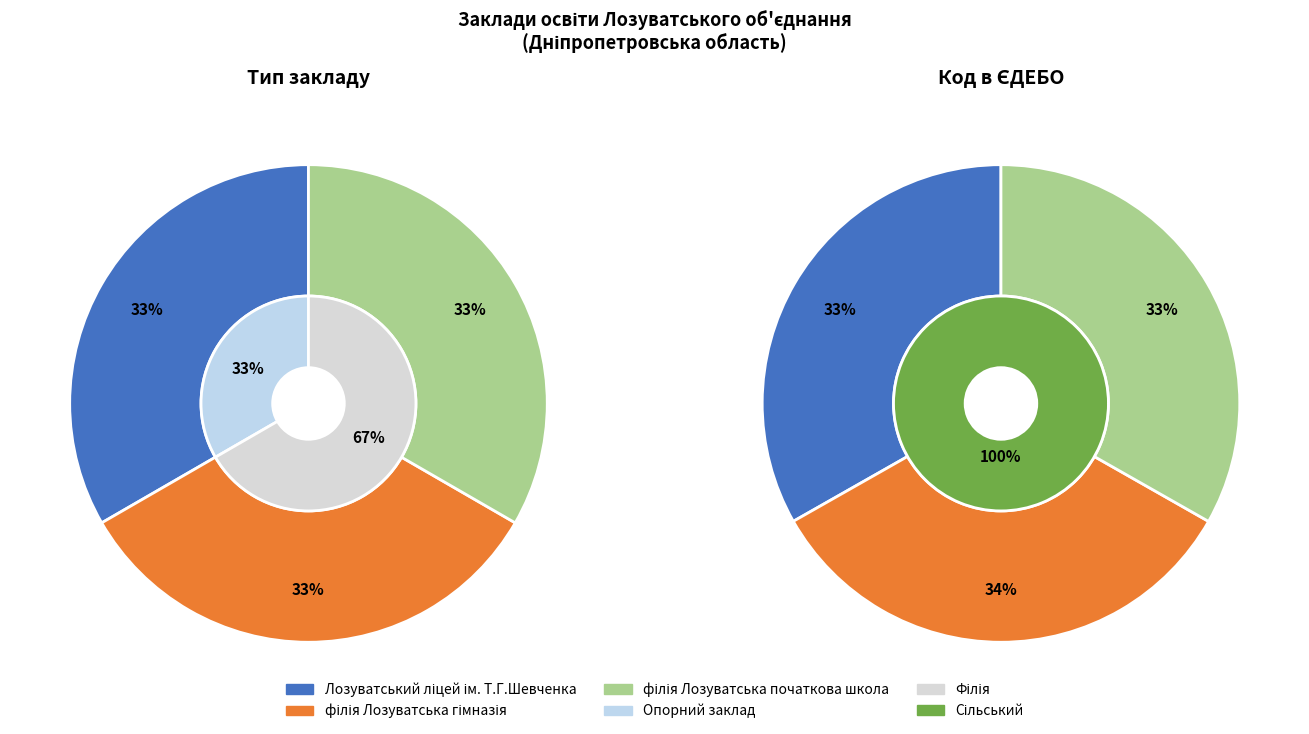

Which category has the biggest portion of the pie?

філія Лозуватська гімназія